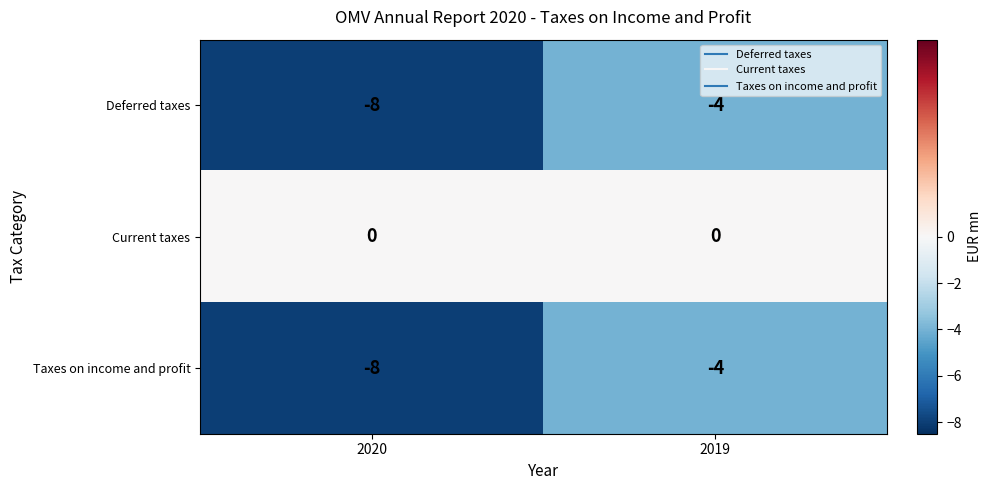

At which label does Deferred taxes reach its peak?

2019